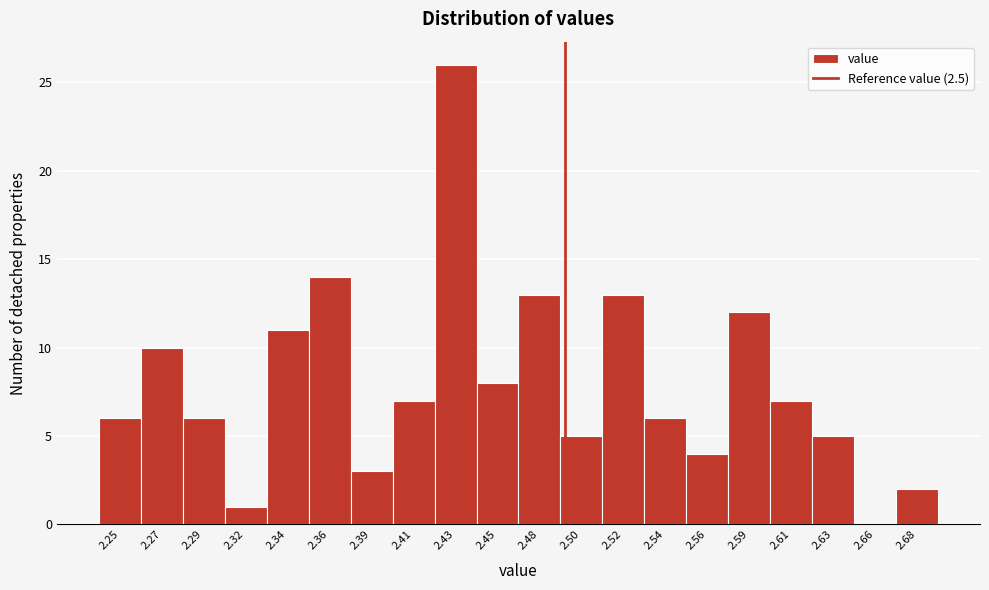

Reading left to right, extract all data points from this chart.

2.25=6	2.27=10	2.29=6	2.32=1	2.34=11	2.36=14	2.39=3	2.41=7	2.43=26	2.45=8	2.48=13	2.50=5	2.52=13	2.54=6	2.56=4	2.59=12	2.61=7	2.63=5	2.66=0	2.68=2